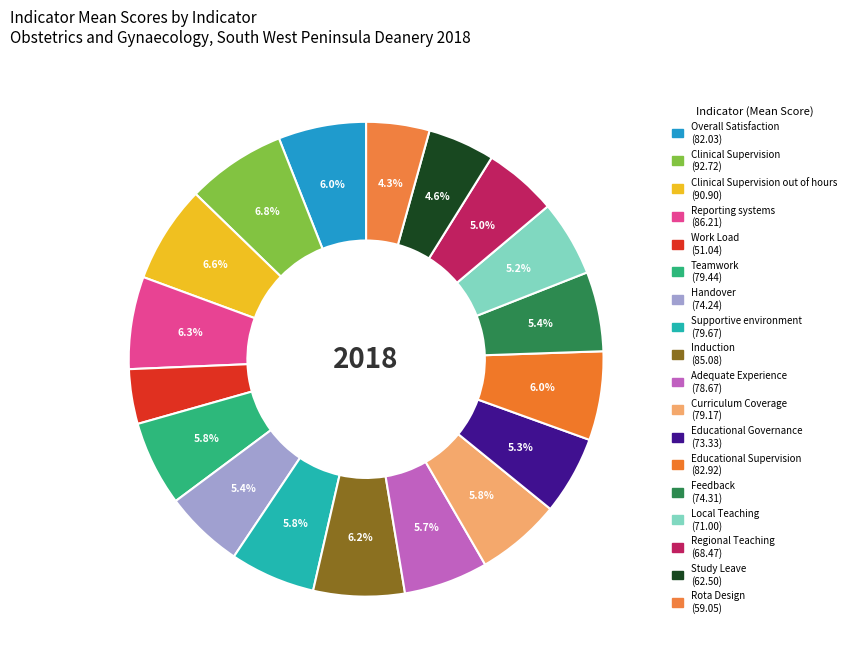

How many segments does this pie chart have?

18